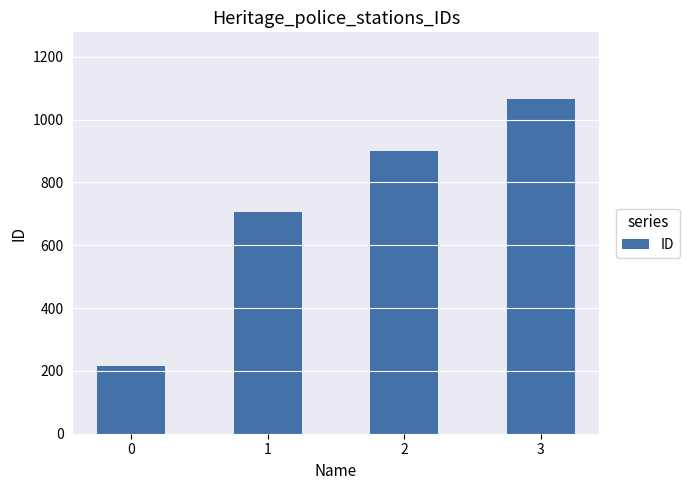

The value at 0 is 333. True or false?

False